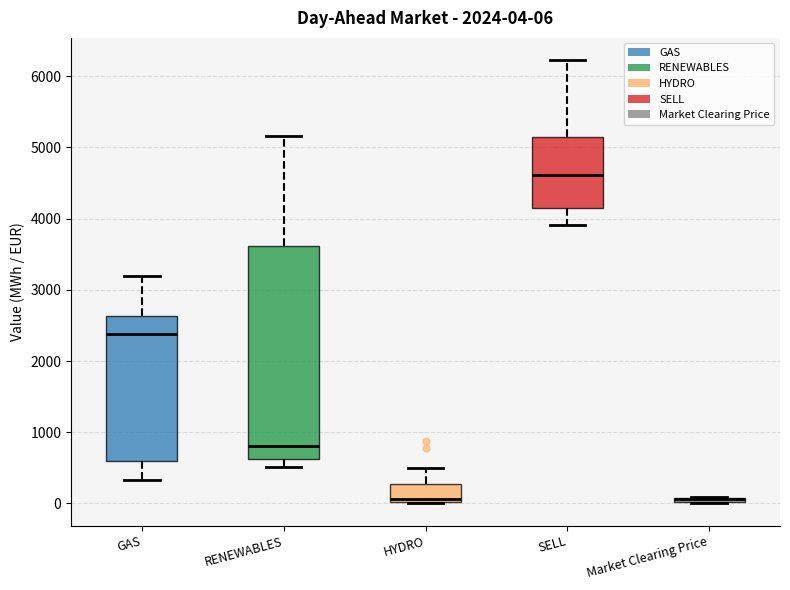

Comparing the boxes themselves (not the whiskers), which one is the tallest?

RENEWABLES